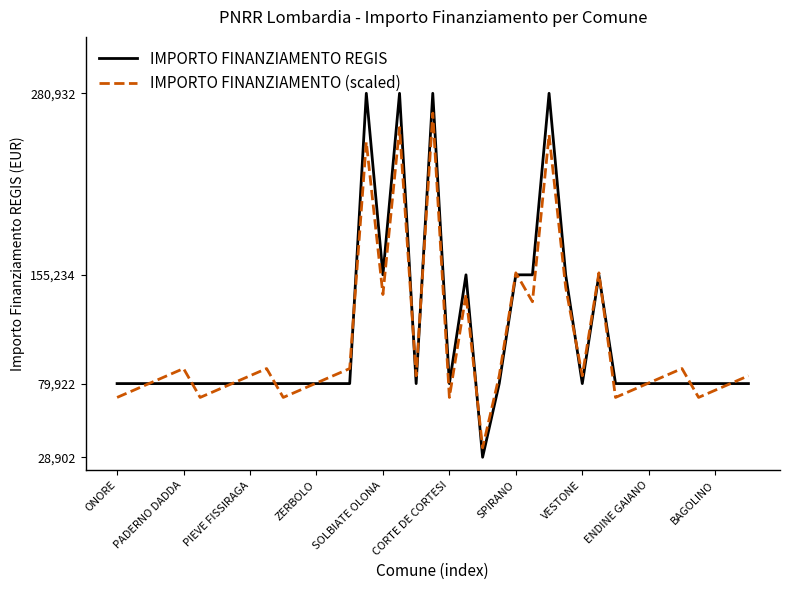

Rank the series by their maximum value, from lowest to highest.

IMPORTO FINANZIAMENTO (scaled), IMPORTO FINANZIAMENTO REGIS